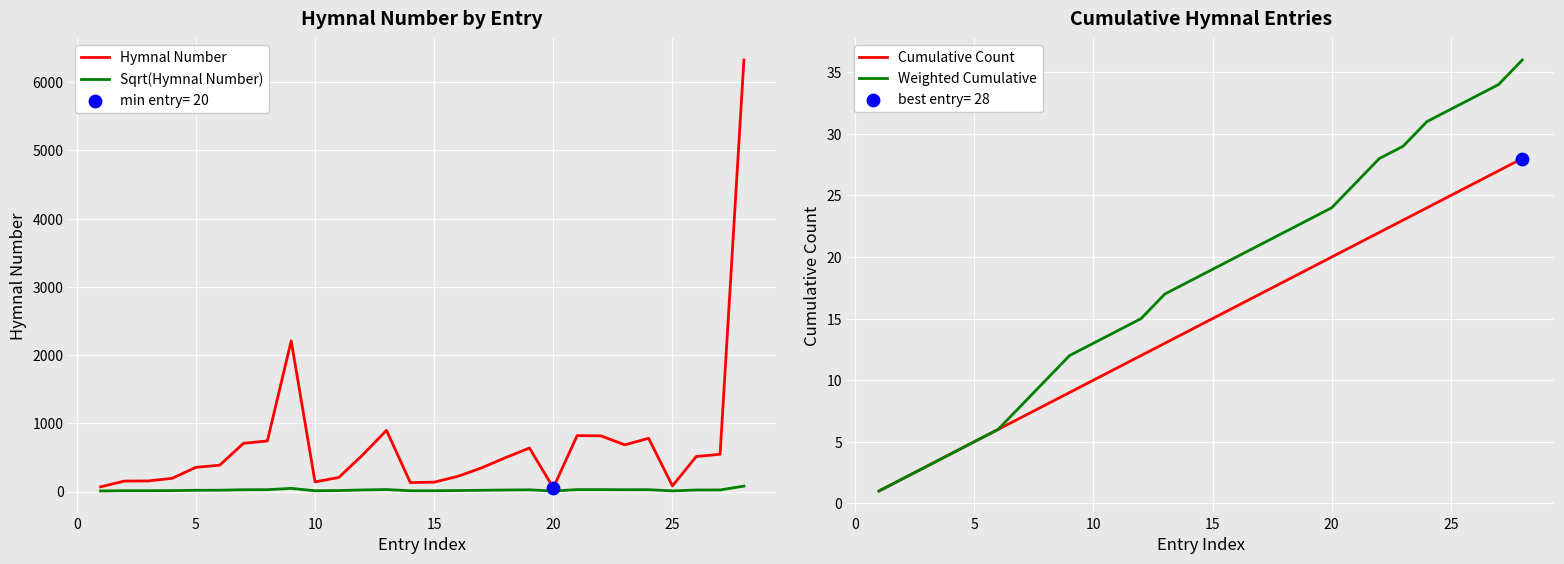

Which series contains the highest Y value?

Hymnal Number